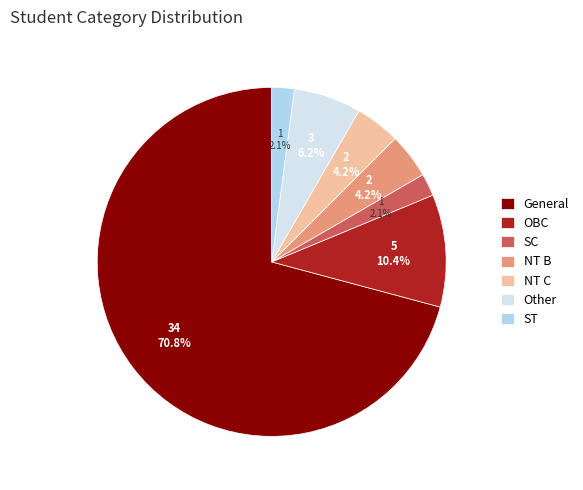

Which category accounts for the majority?

General